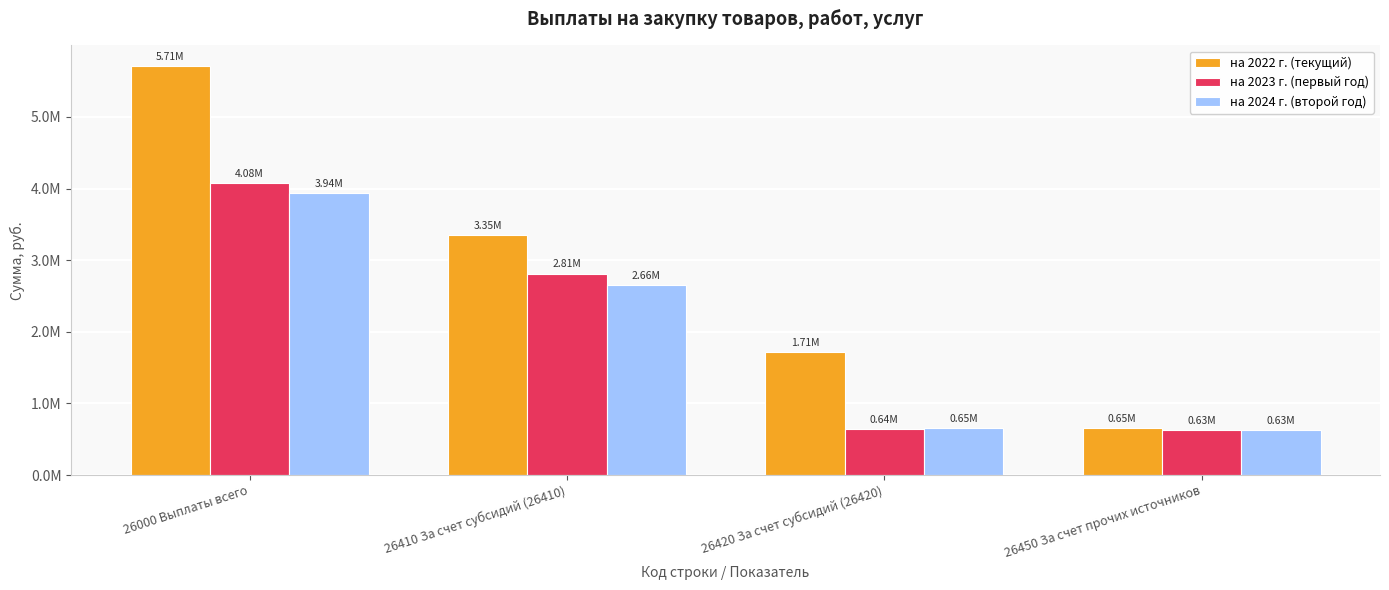

What is the label of the 1st bar from the right?

26450 За счет прочих источников